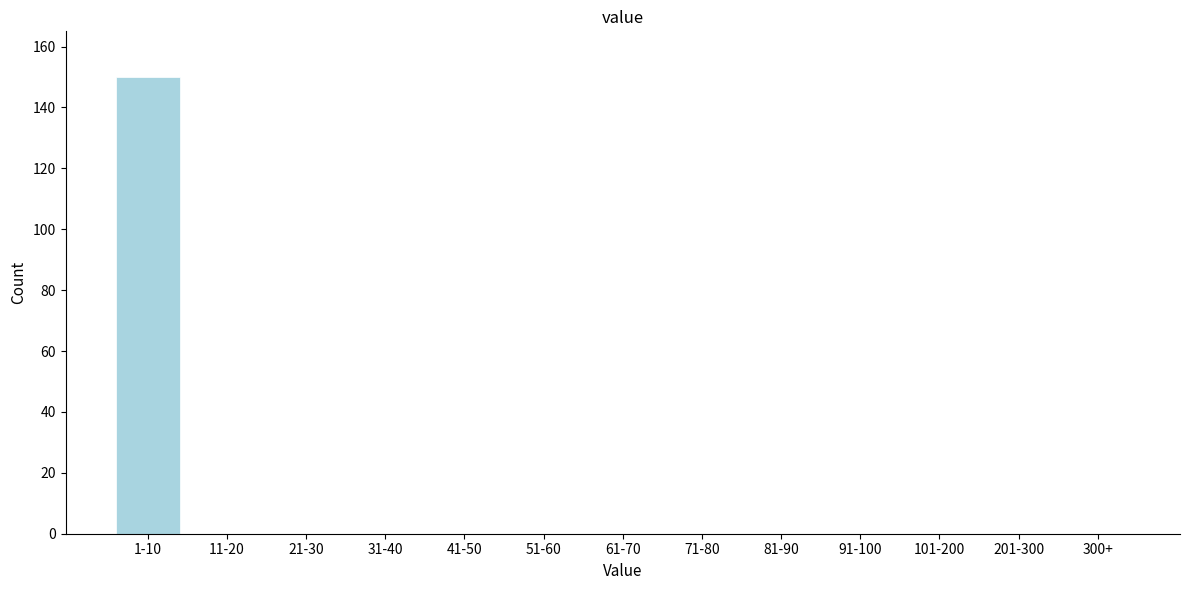

Reading left to right, list all the values displayed in this chart.

1-10=150	11-20=0	21-30=0	31-40=0	41-50=0	51-60=0	61-70=0	71-80=0	81-90=0	91-100=0	101-200=0	201-300=0	300+=0